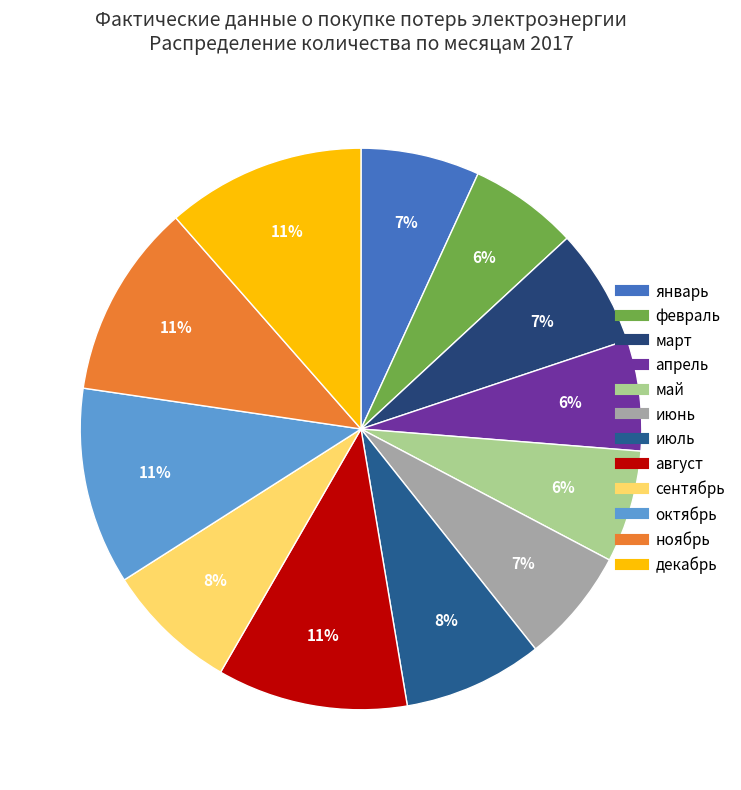

Which slice is the largest?

декабрь